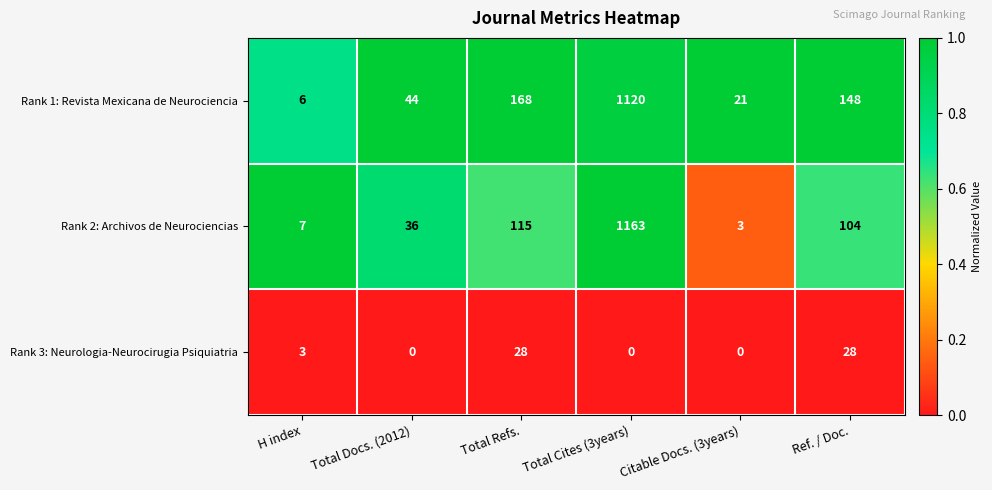

Where is Rank 1: Revista Mexicana de Neurociencia nearest to the value 563?

Total Refs.